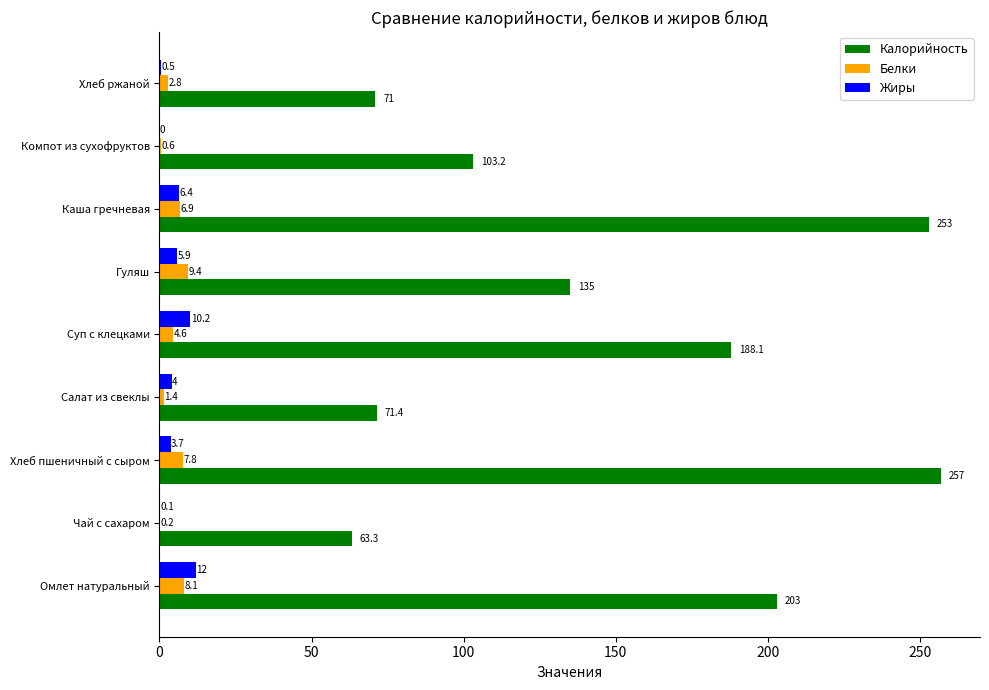

True or false: Калорийность has a value of 253.0 at Каша гречневая.

True